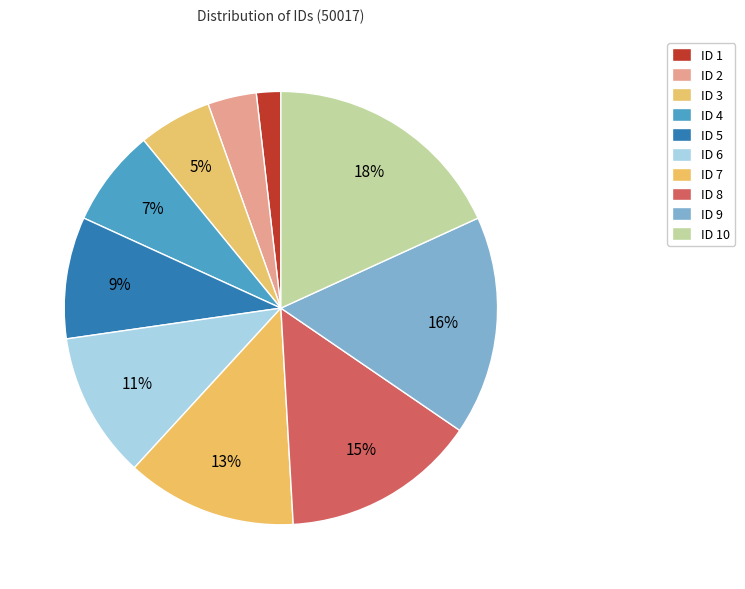

Rank the categories by value from lowest to highest.

1, 2, 3, 4, 5, 6, 7, 8, 9, 10